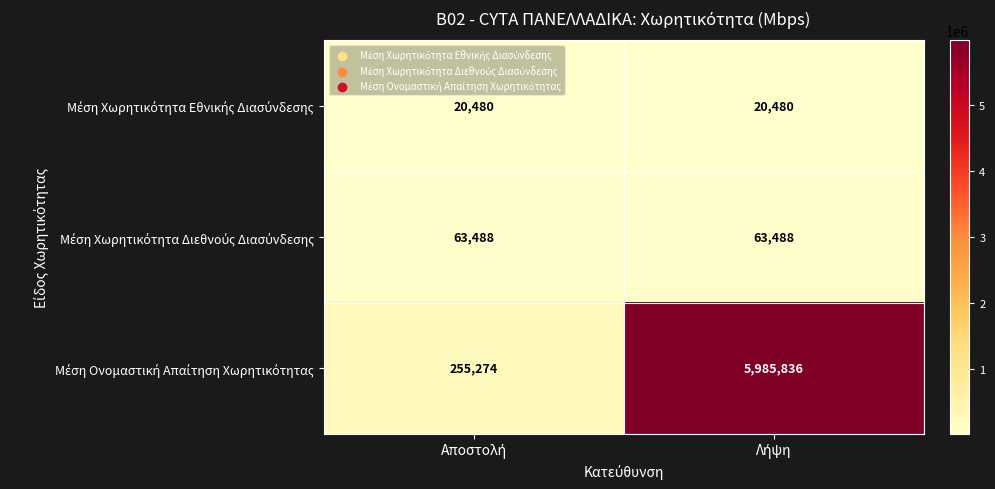

What is the minimum value shown in the chart?

20480